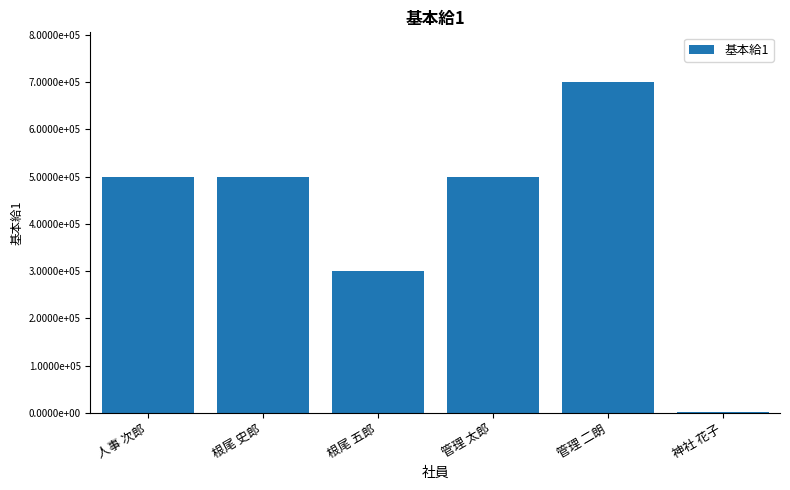

What is the greatest value displayed?

700000